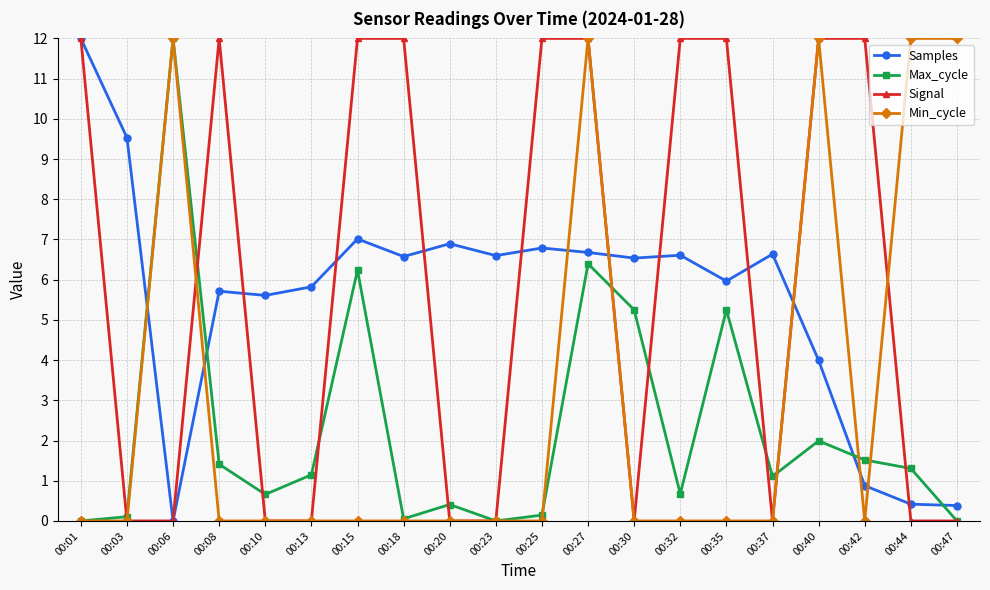

At which category does Samples reach its first local valley?

00:06